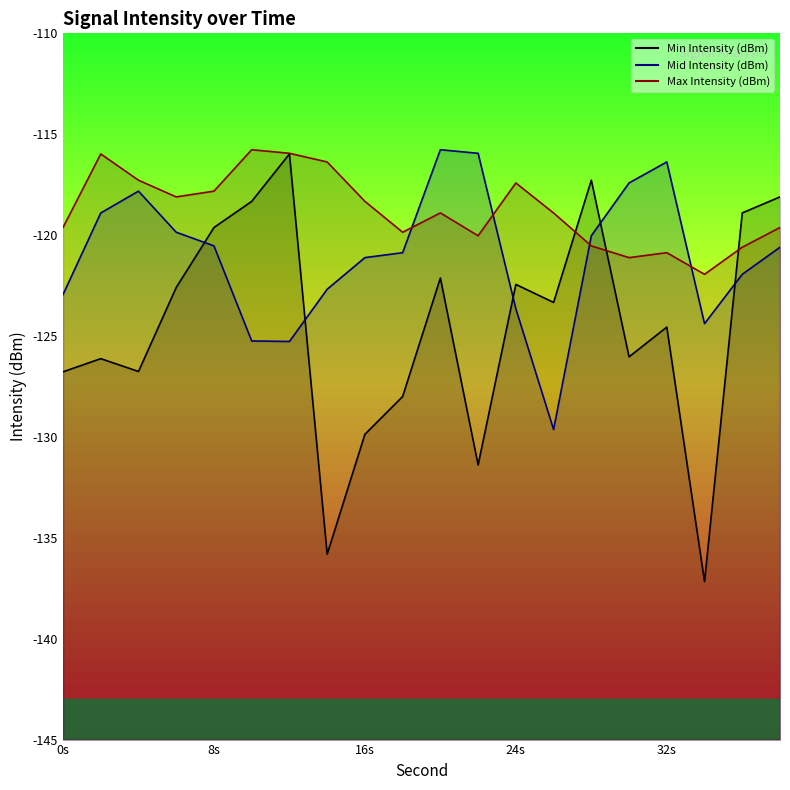

True or false: Mid Intensity (dBm) has a value of -53.3 at 20.

False